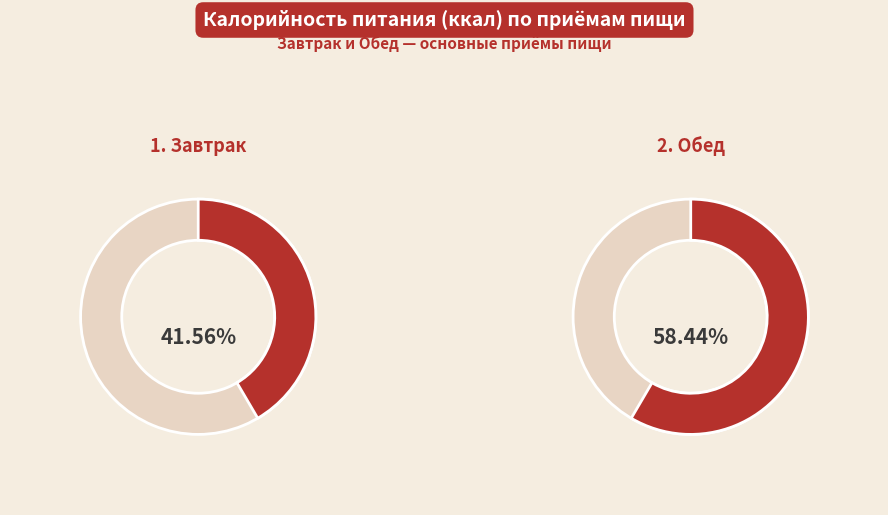

Rank the categories by value from lowest to highest.

Завтрак, Обед